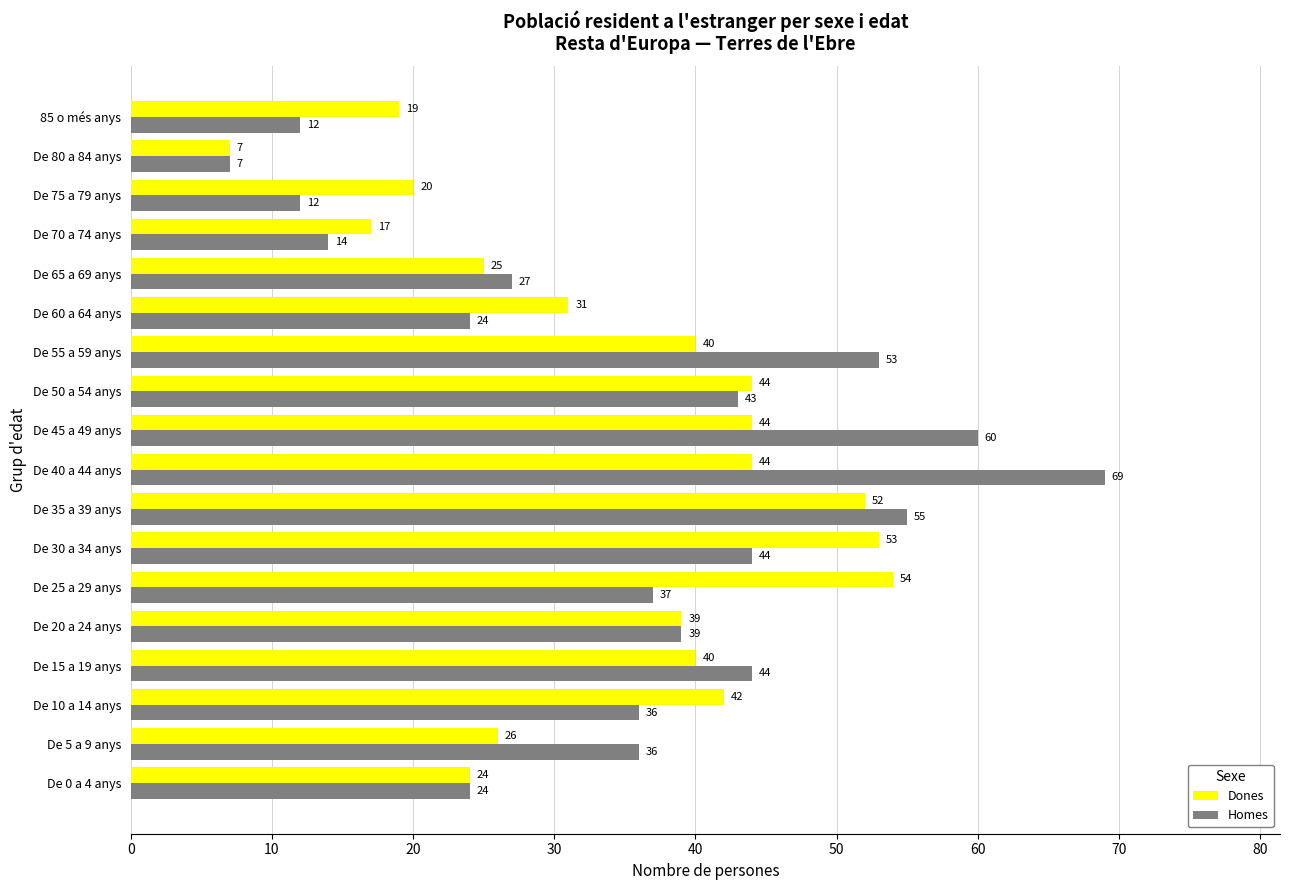

The value of Homes at De 70 a 74 anys is 14. True or false?

True